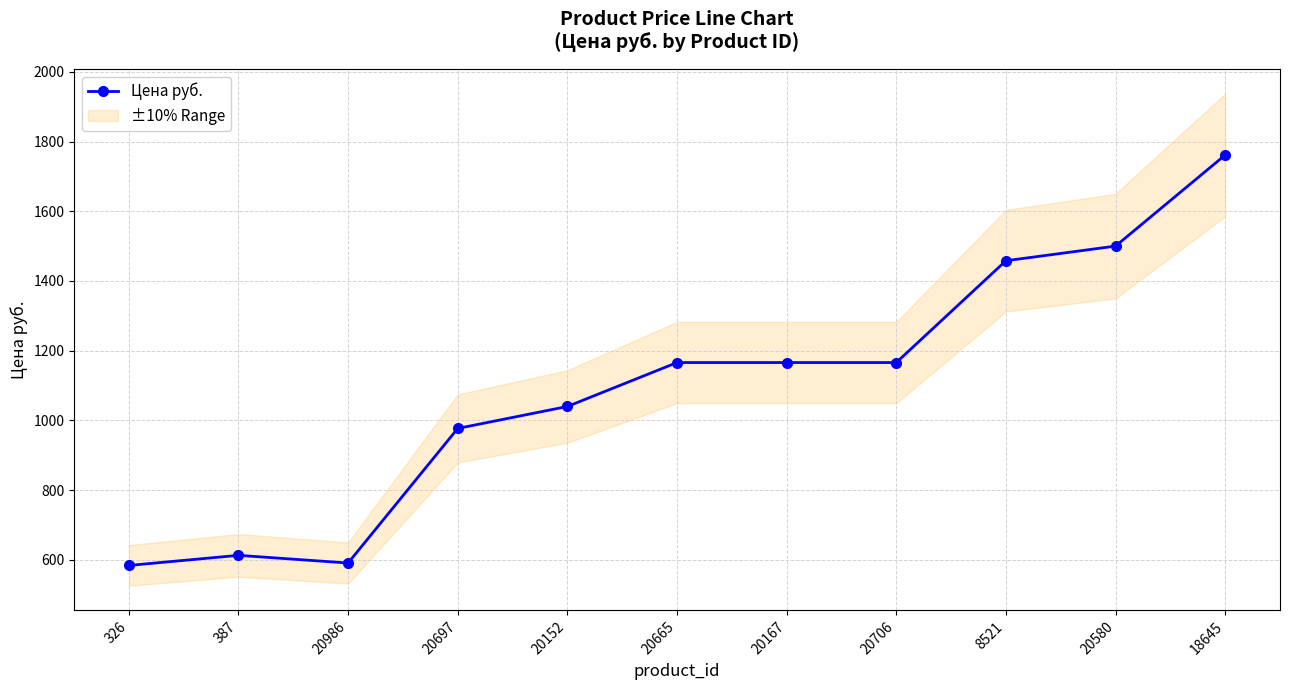

Is it true that the value at 18645 is 619.6?

False